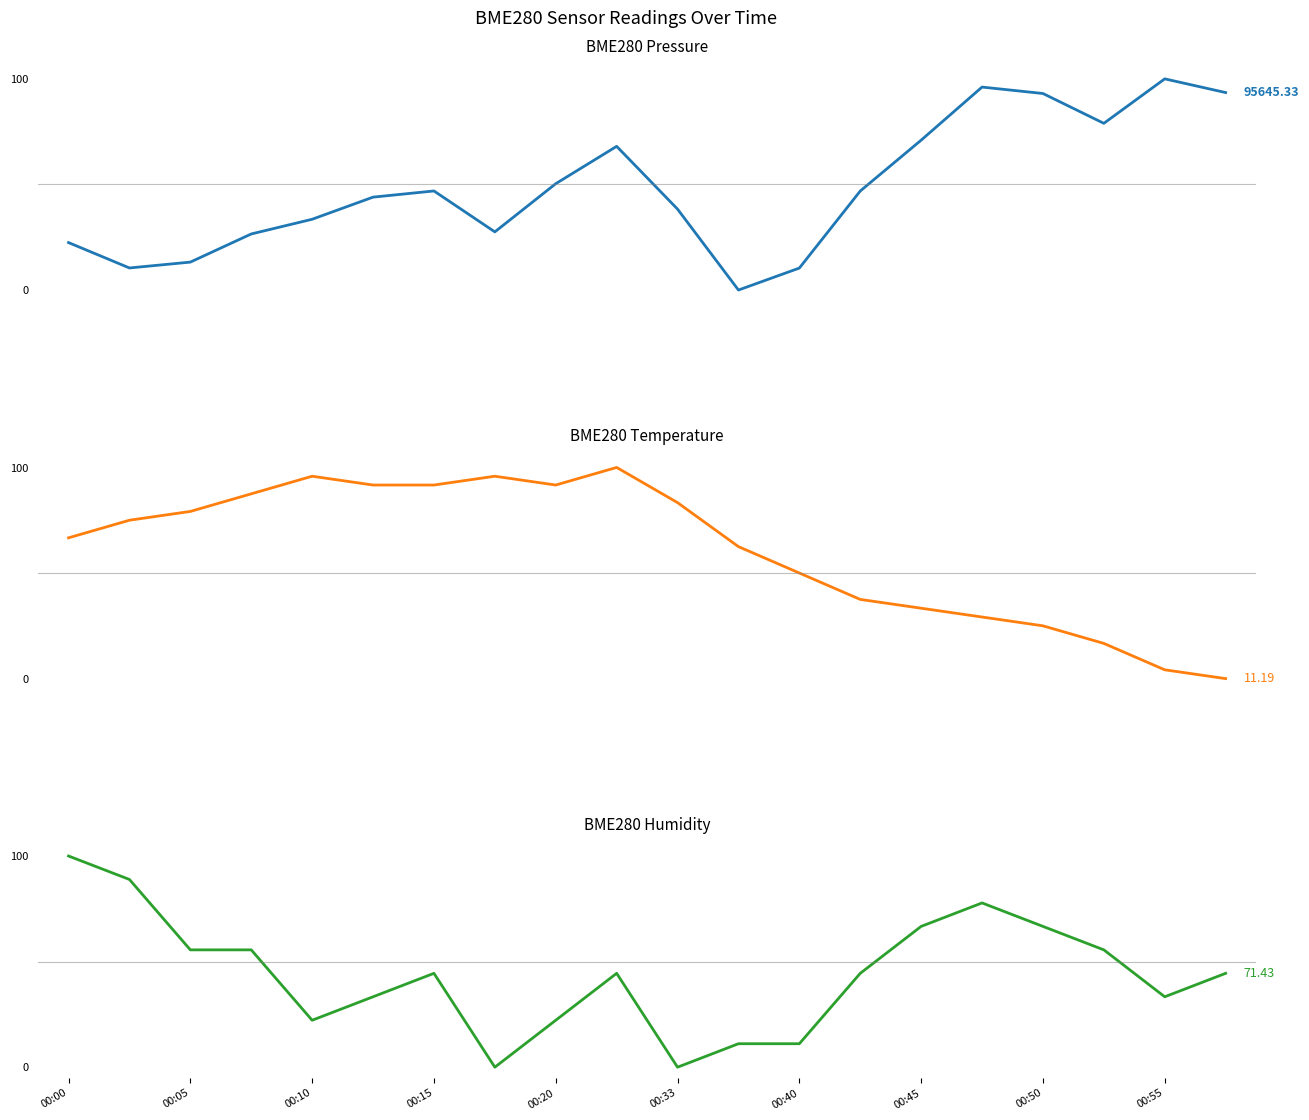

List the labels in order of BME280_pressure value, largest first.

18, 15, 19, 16, 17, 14, 00:55, 00:50, 00:40, 13, 00:33, 10, 00:20, 00:45, 00:15, 00:00, 00:10, 00:05, 12, 11